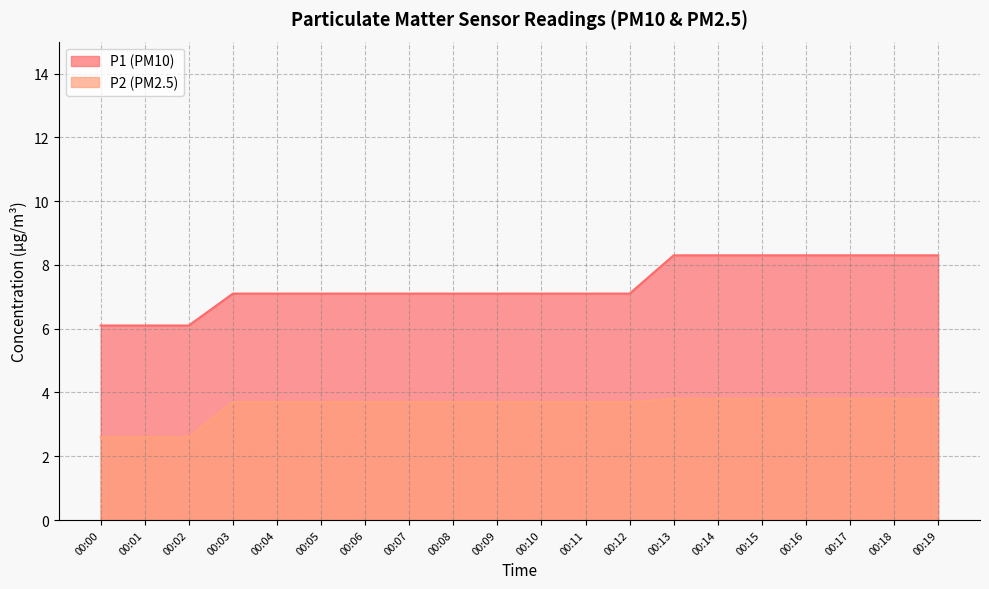

Rank the series at 00:01 from highest to lowest value.

P1 (PM10), P2 (PM2.5)